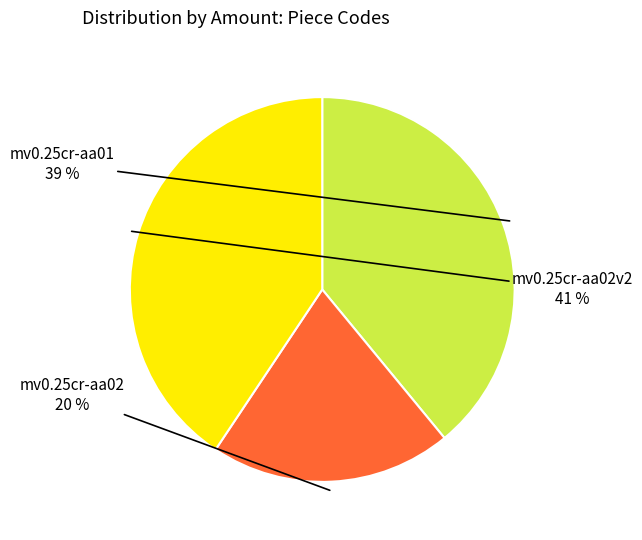

To the nearest percent, what is the average slice percentage?

33%